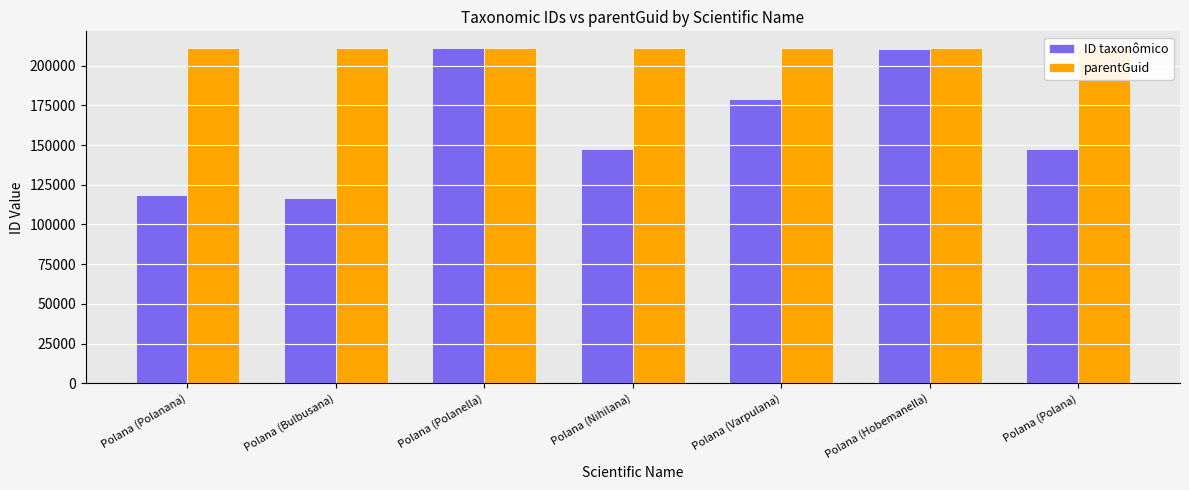

At which category is the sum across all series the highest?

Polana (Polanella)